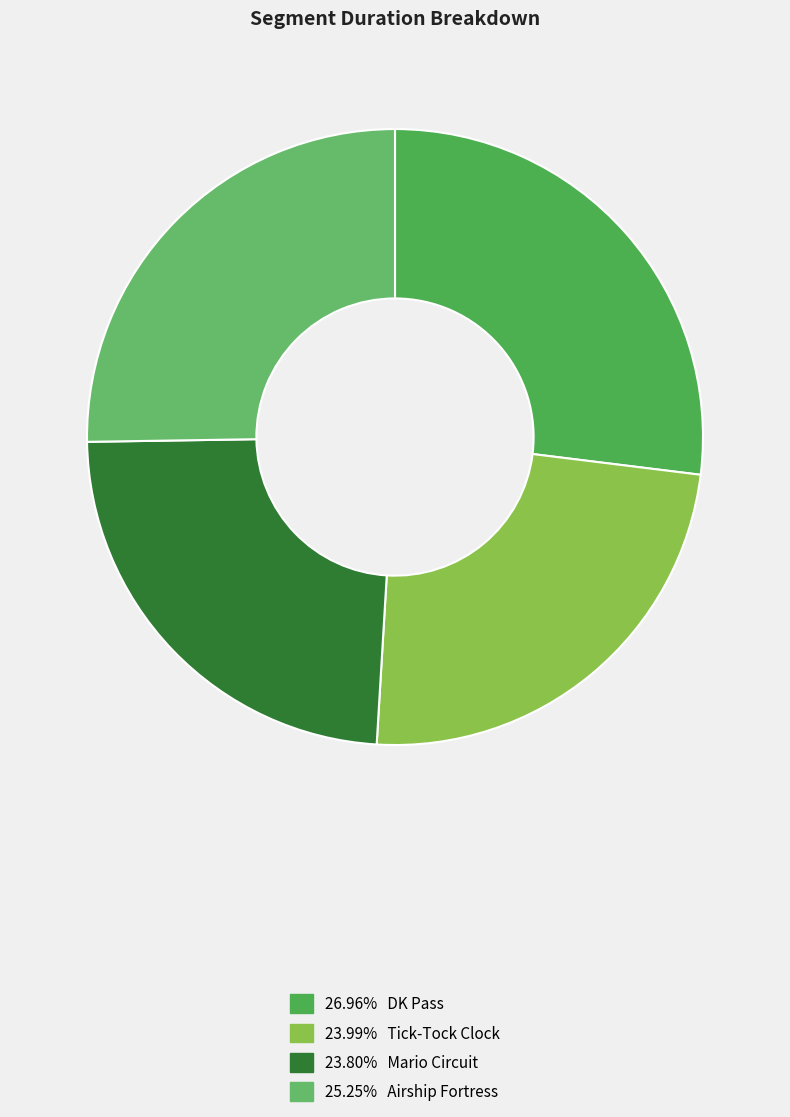

Count the number of slices in the pie.

4